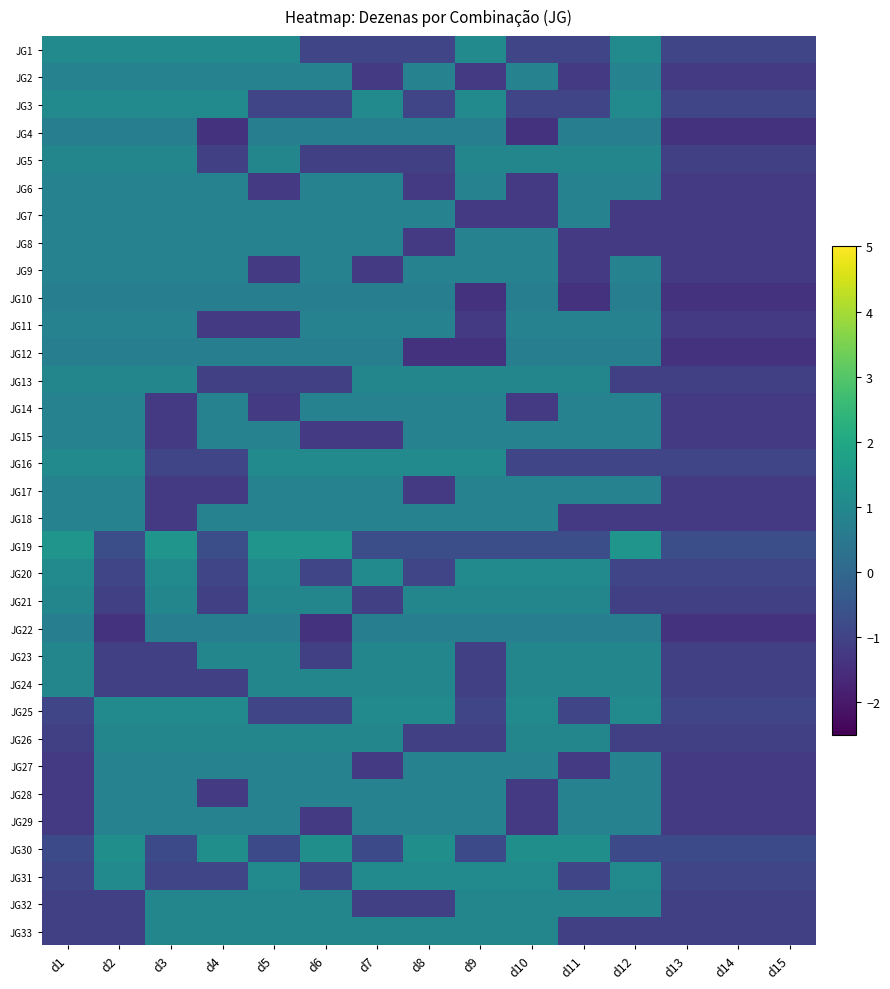

Rank the series at d6 from lowest to highest value.

JG22, JG15, JG29, JG5, JG13, JG23, JG1, JG3, JG20, JG25, JG31, JG4, JG10, JG12, JG2, JG6, JG9, JG11, JG14, JG17, JG27, JG28, JG7, JG8, JG18, JG21, JG26, JG33, JG24, JG32, JG16, JG30, JG19